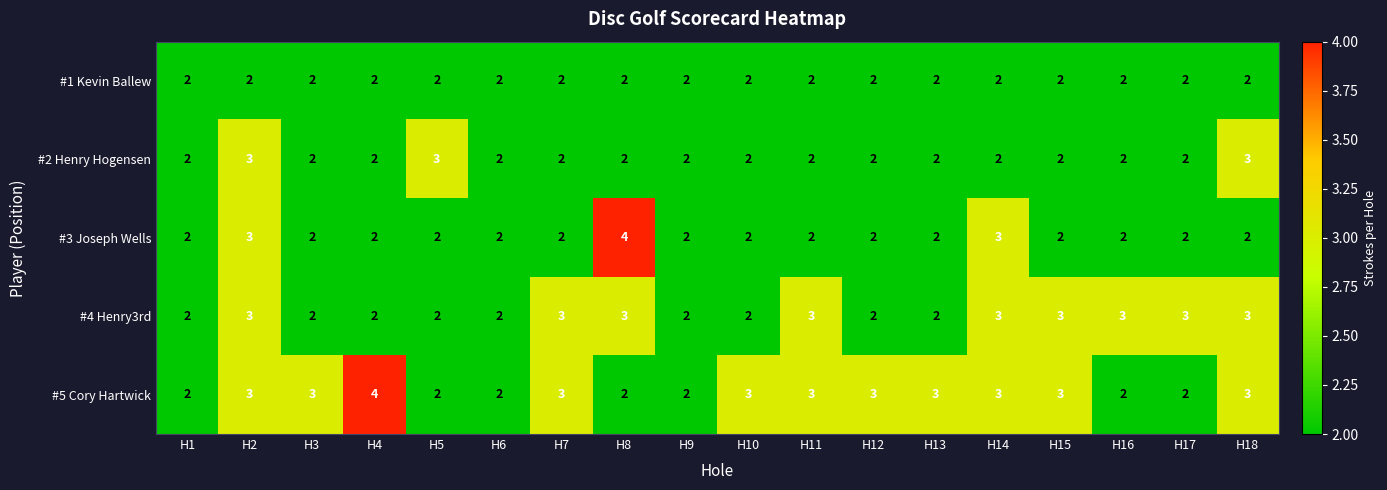

Between H4 and H6, which series saw the biggest shift?

#5 Cory Hartwick